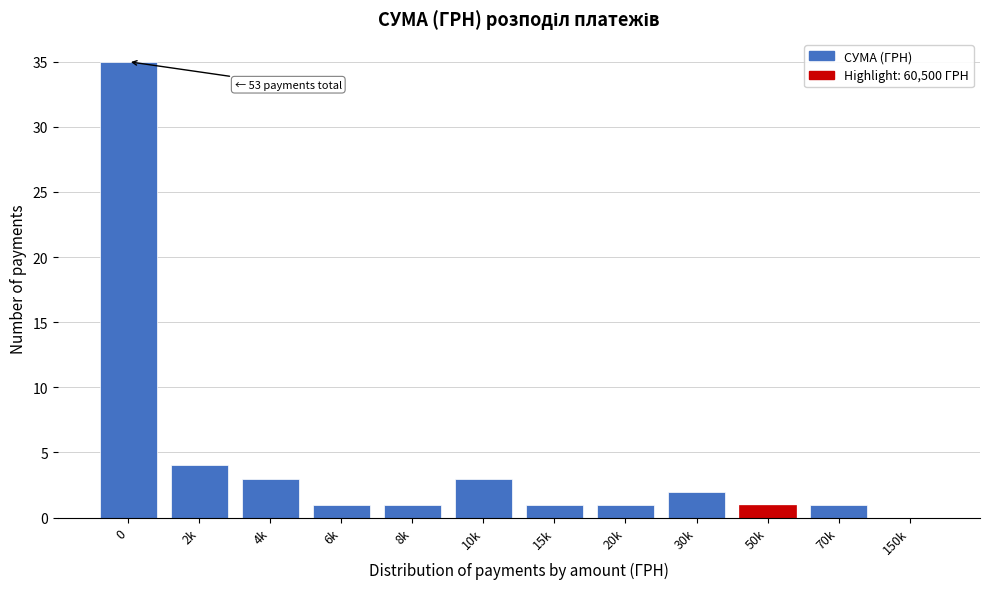

Reading right to left, transcribe all the data shown in this chart.

150k=0	70k=1	50k=1	30k=2	20k=1	15k=1	10k=3	8k=1	6k=1	4k=3	2k=4	0=35